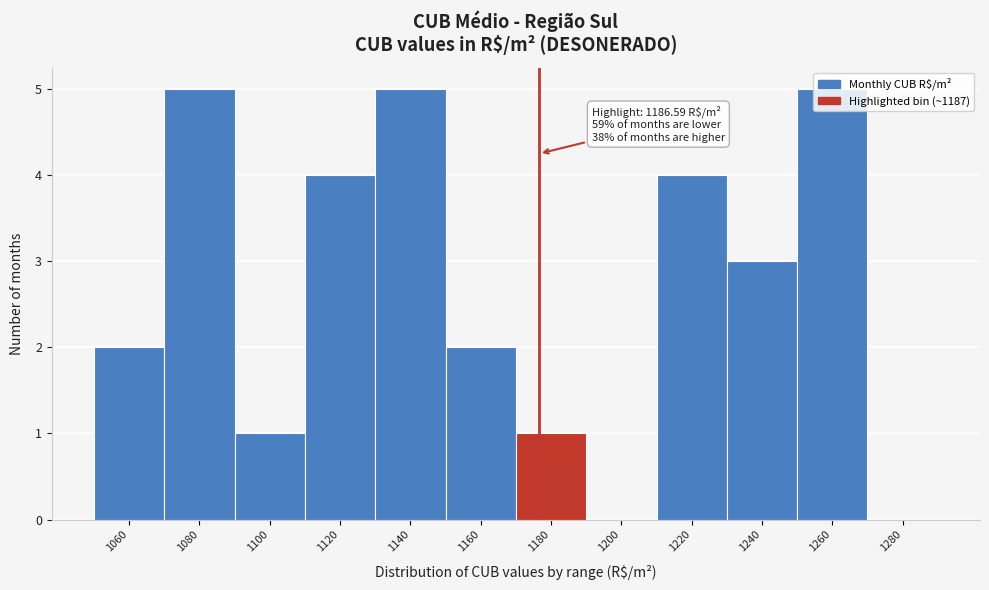

True or false: the data shows 4 at 1220.

True